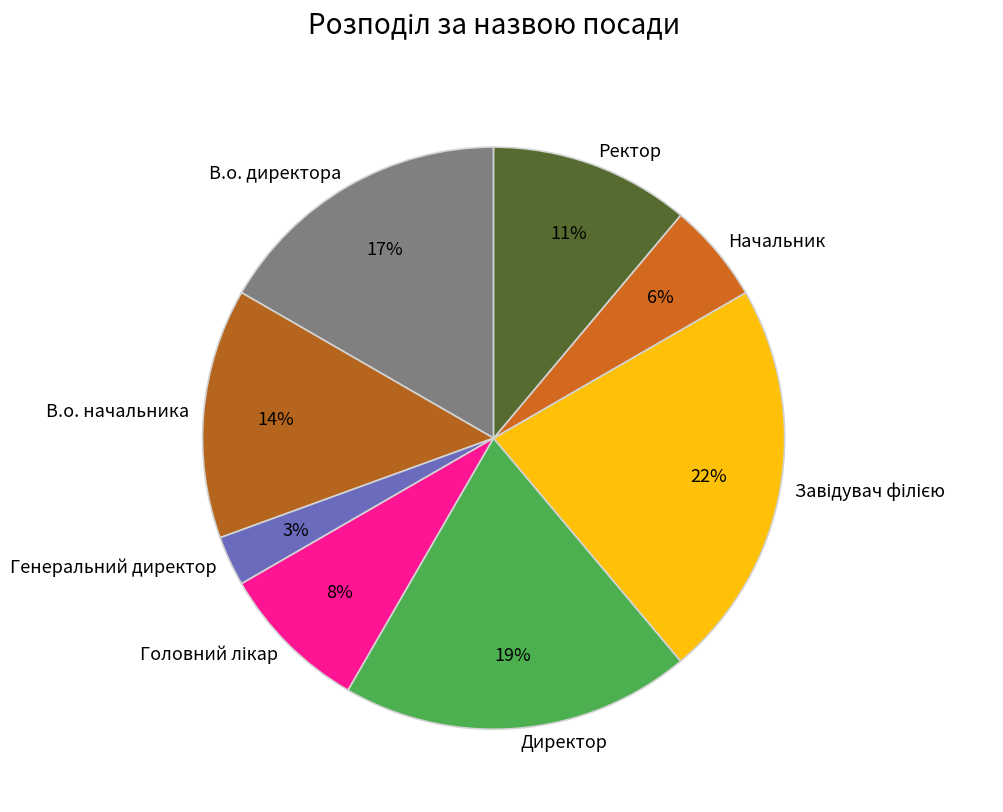

To the nearest percent, what is the combined percentage of Директор and Начальник?

25%